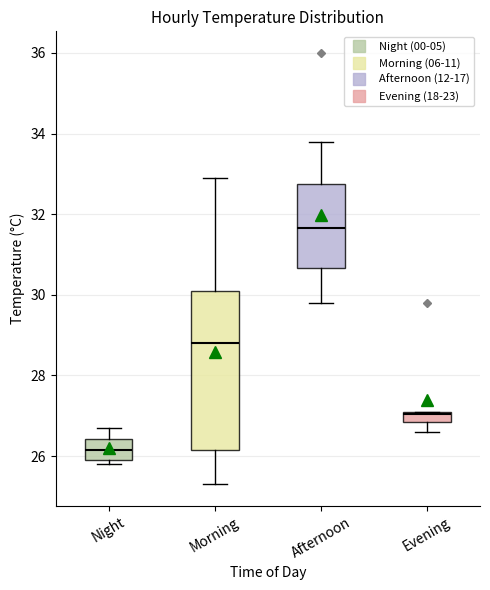

Where does the median line of the box for Afternoon sit on the y-axis? The values are not printed on the chart, so give them approximately, as read against the axis.

31.6